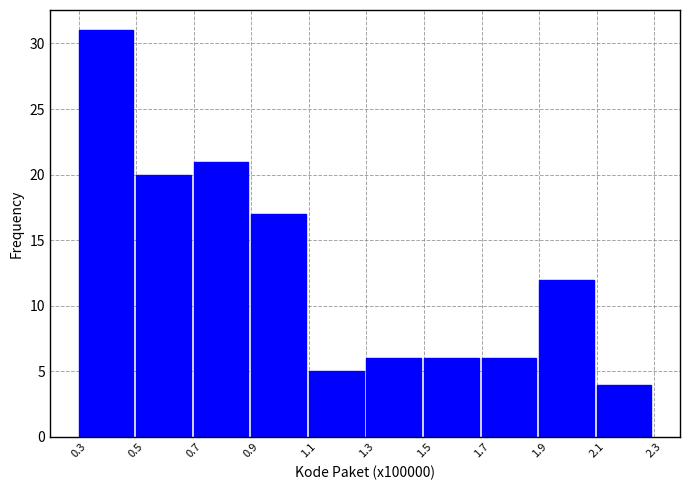

Reading left to right, extract all data points from this chart.

31	20	21	17	5	6	6	6	12	4